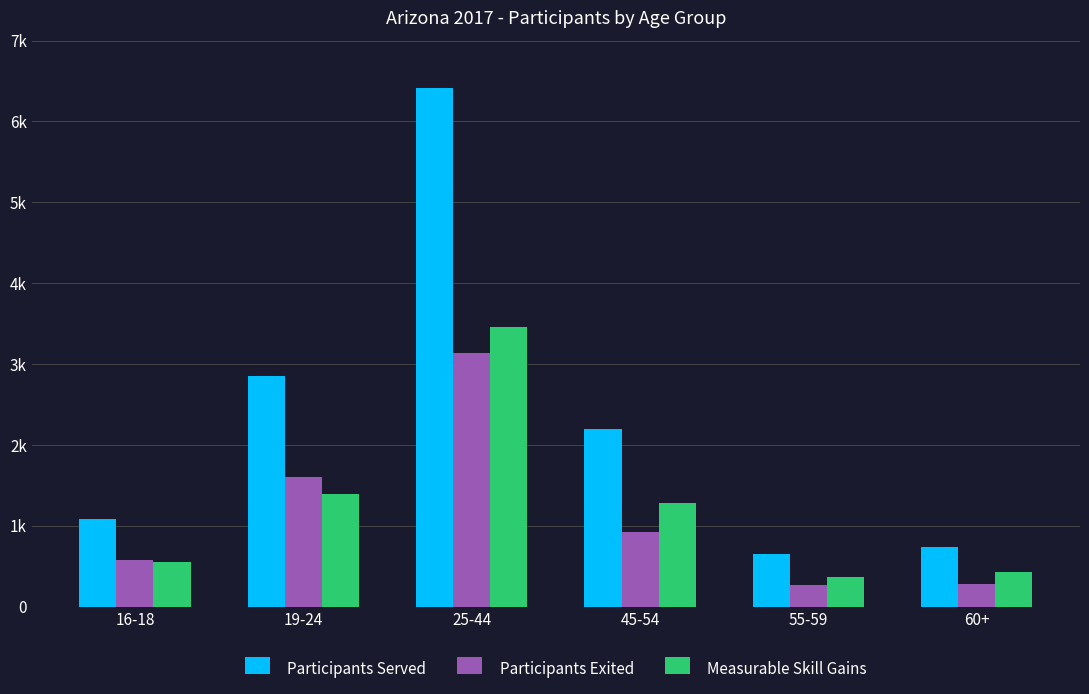

At which category is the sum across all series the highest?

25-44